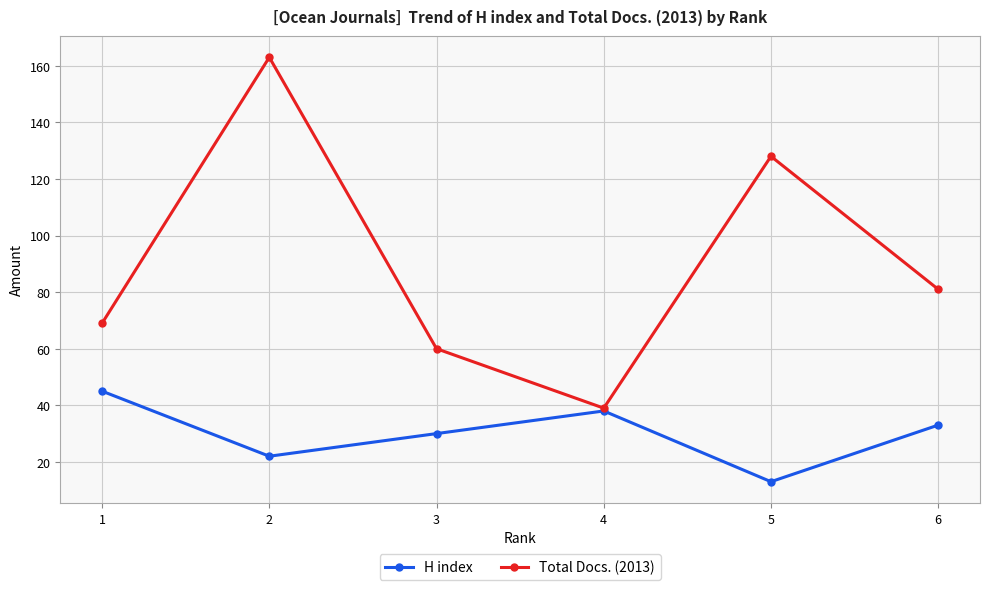

Which series has the largest total across all categories?

Total Docs. (2013)